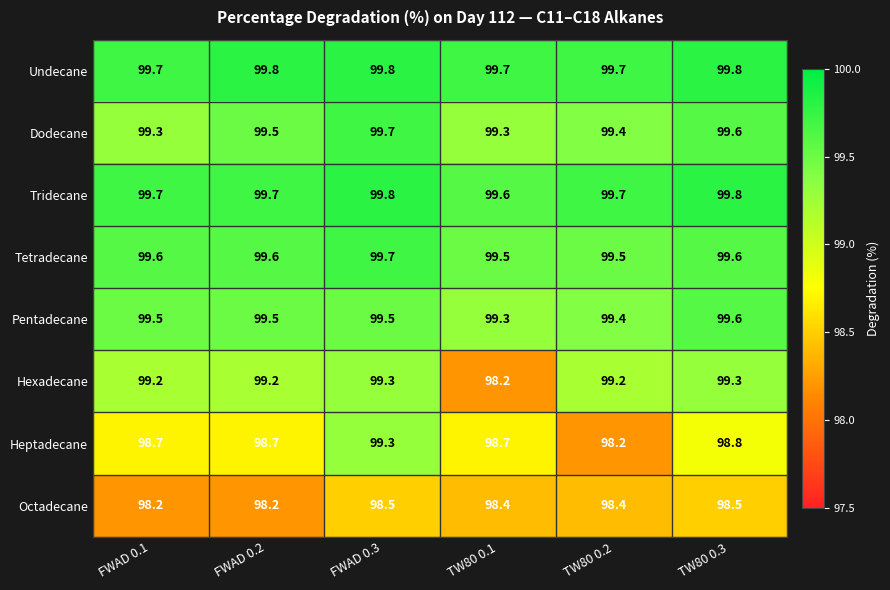

How many categories are shown in the chart?

6